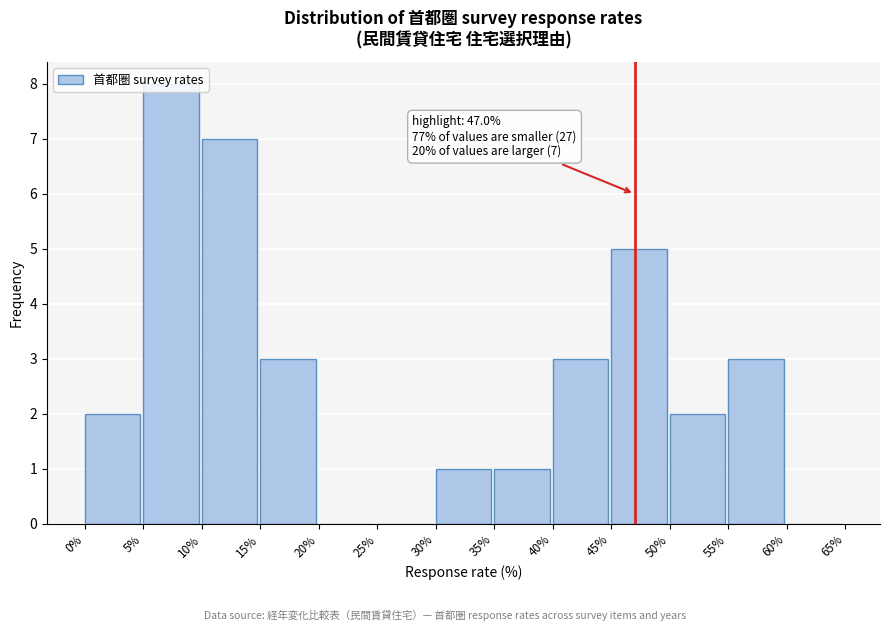

Which range on the x-axis has the tallest bar?

5% to 10%